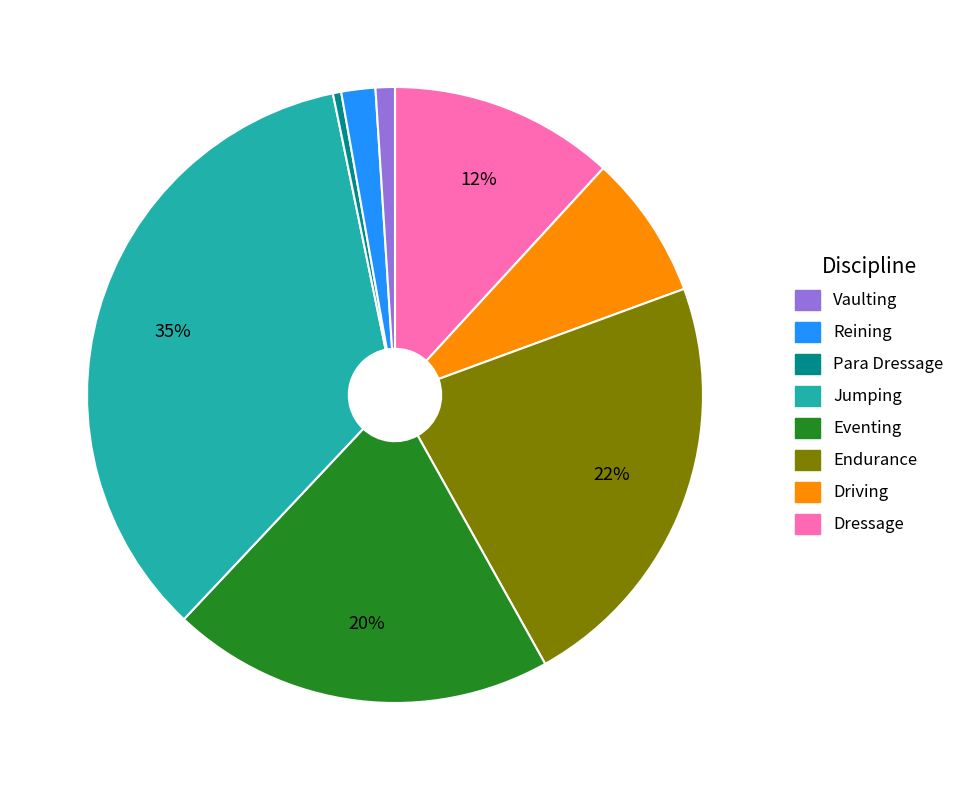

Does any single category account for the majority?

No